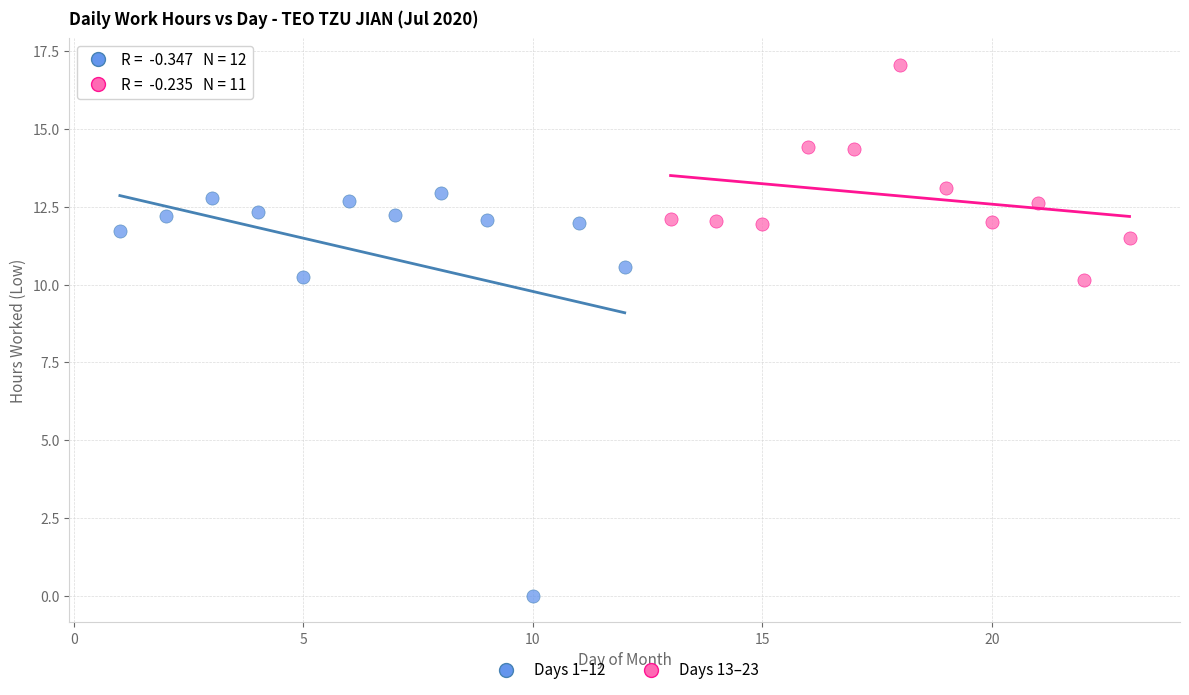

Which series contains the lowest Y value?

Days 1–12